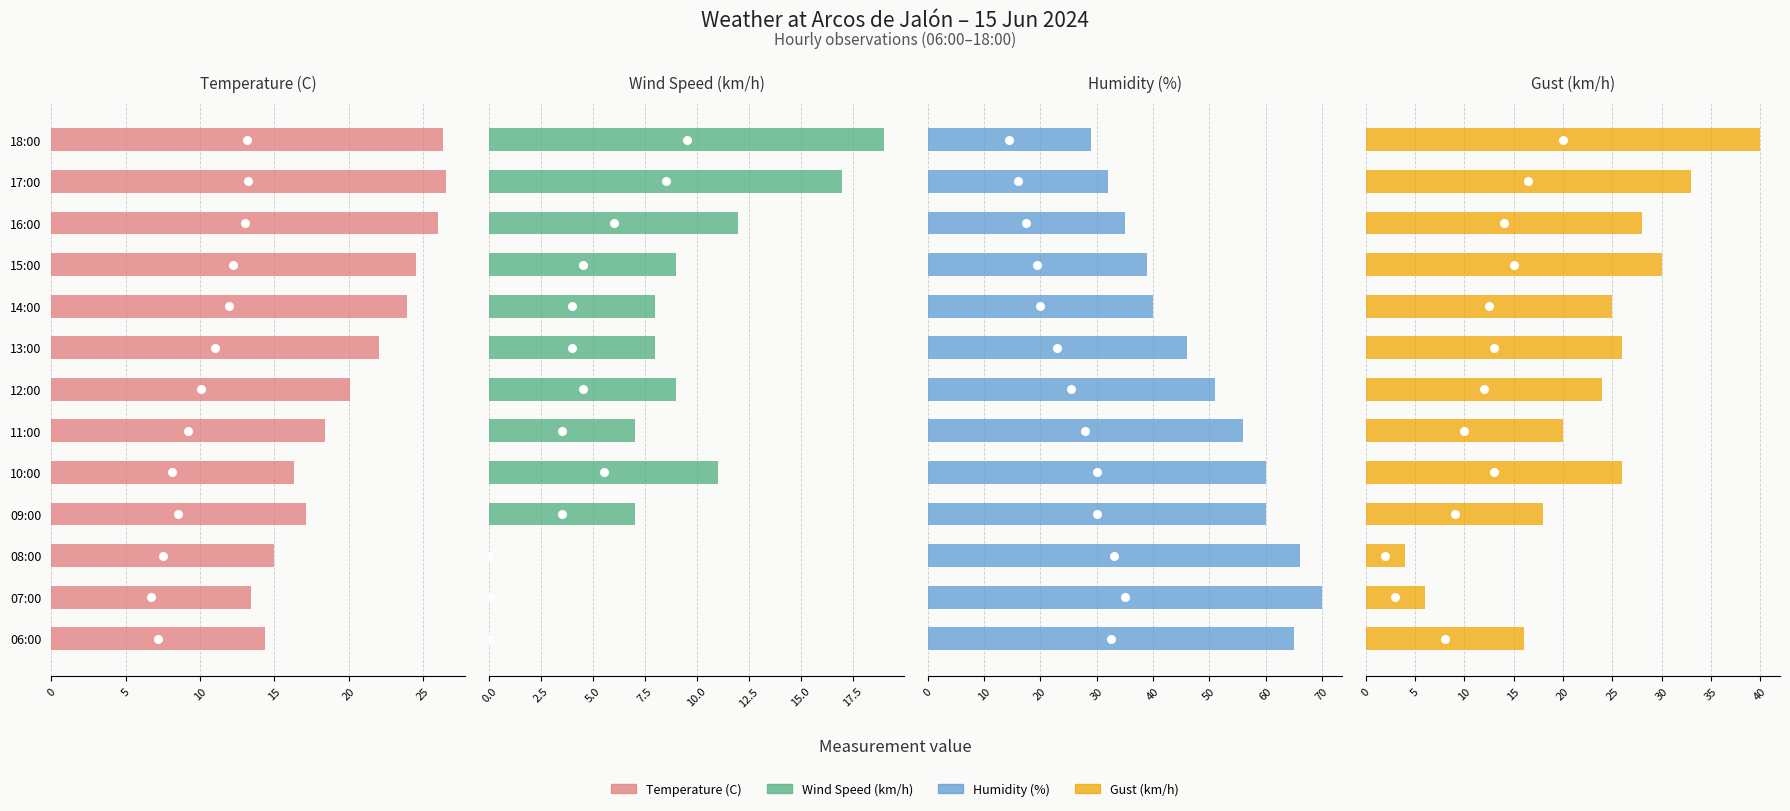

Which series has the largest total across all categories?

Humidity (%)